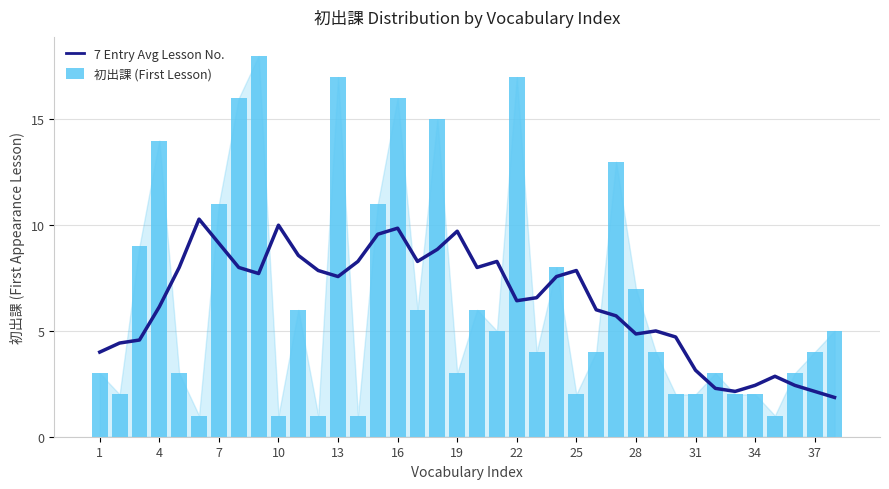

Are the bars horizontal?

No